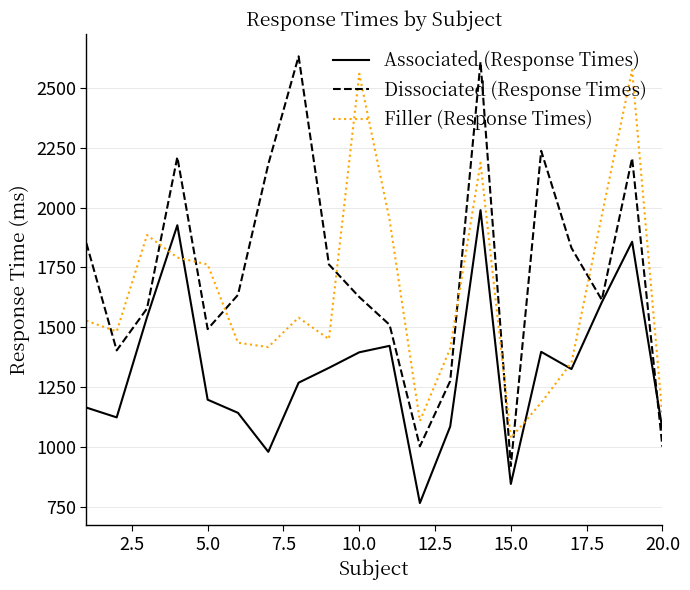

What is the lowest value of the Associated (Response Times) series?

765